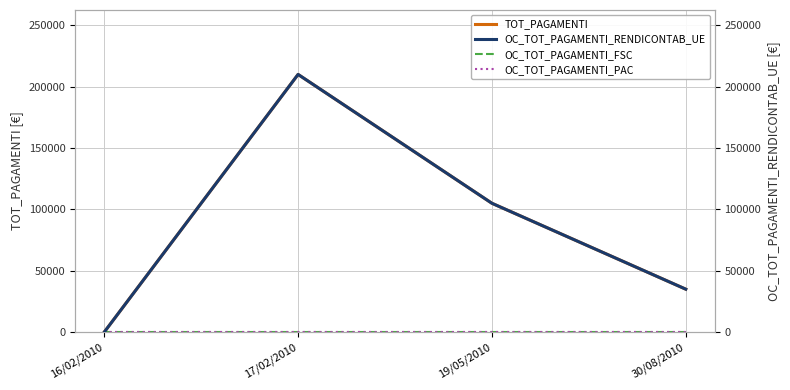

At 16/02/2010, list the series in order from largest to smallest.

TOT_PAGAMENTI, OC_TOT_PAGAMENTI_FSC, OC_TOT_PAGAMENTI_PAC, OC_TOT_PAGAMENTI_RENDICONTAB_UE